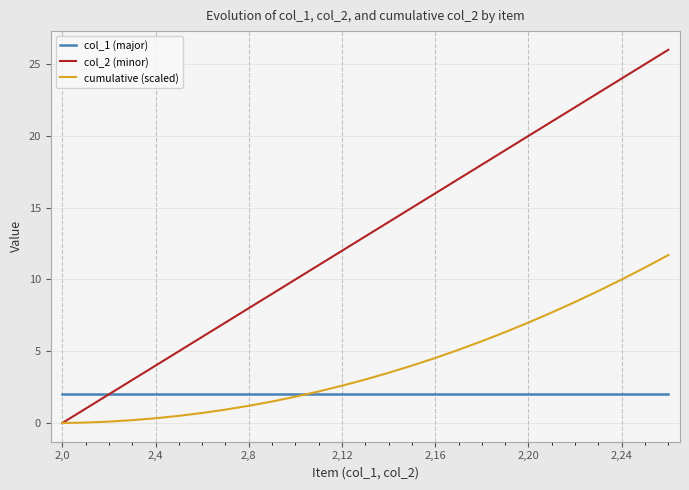

What is the maximum value shown in the chart?

26.0